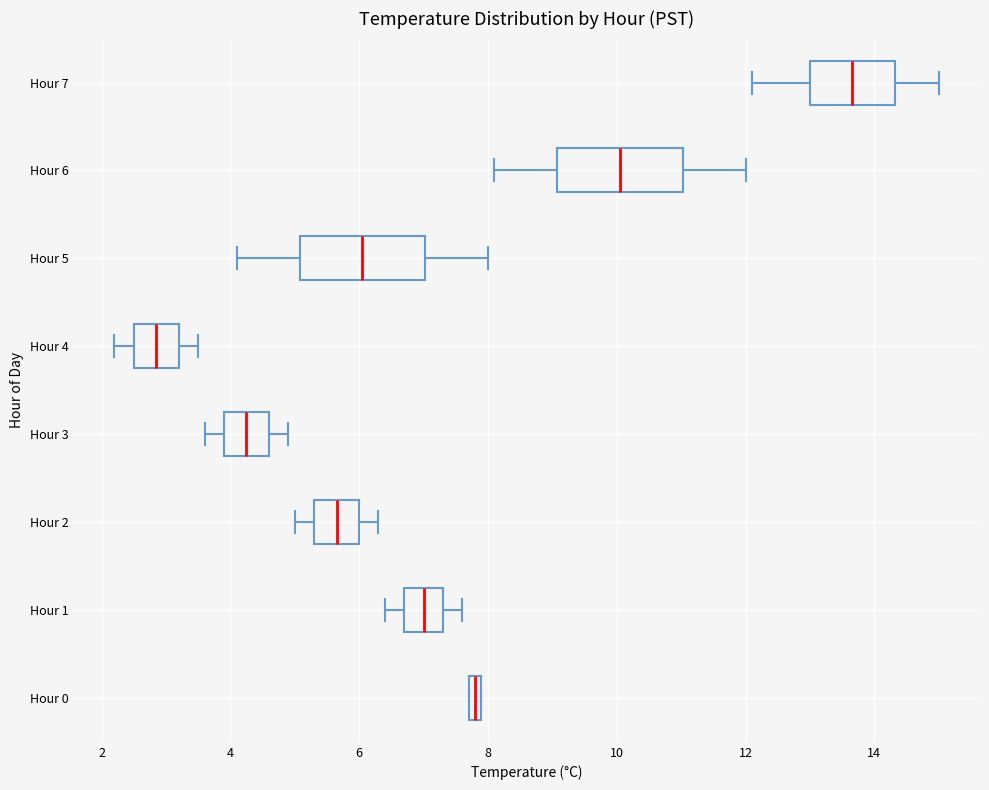

Which box has the furthest to the right median line?

Hour 7